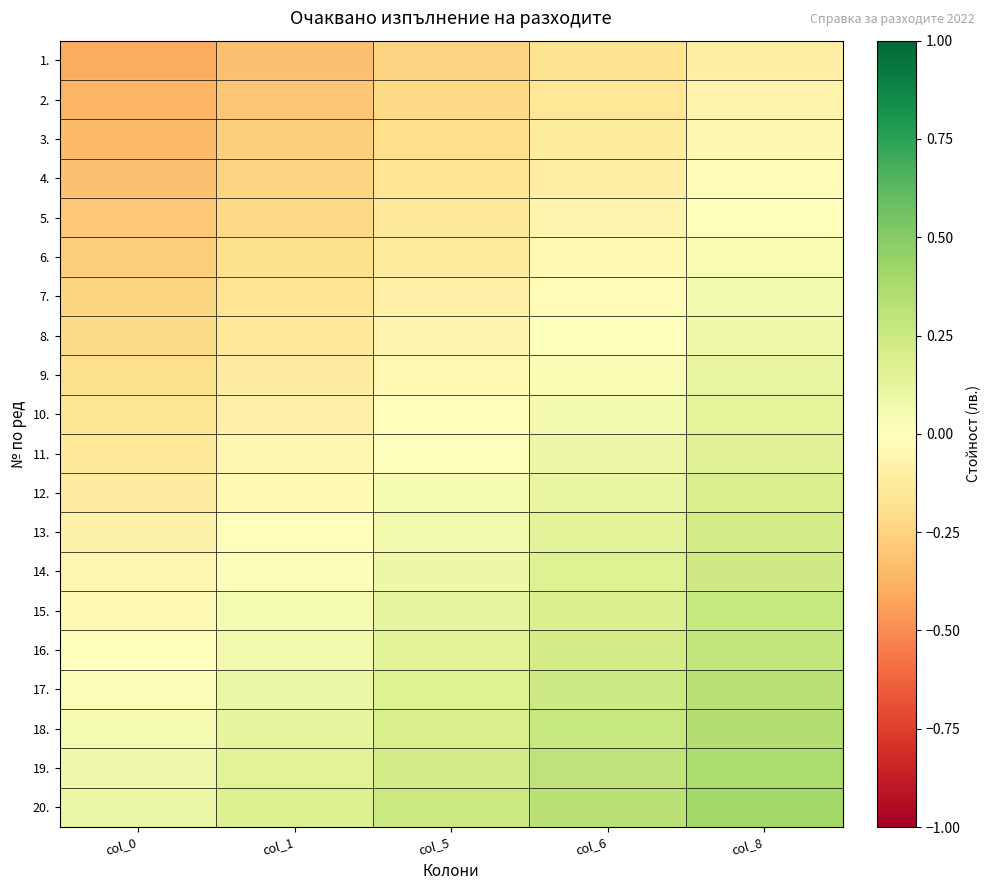

Rank the series at col_8 from lowest to highest value.

1., 2., 3., 4., 5., 6., 7., 8., 9., 10., 11., 12., 13., 14., 15., 16., 17., 18., 19., 20.